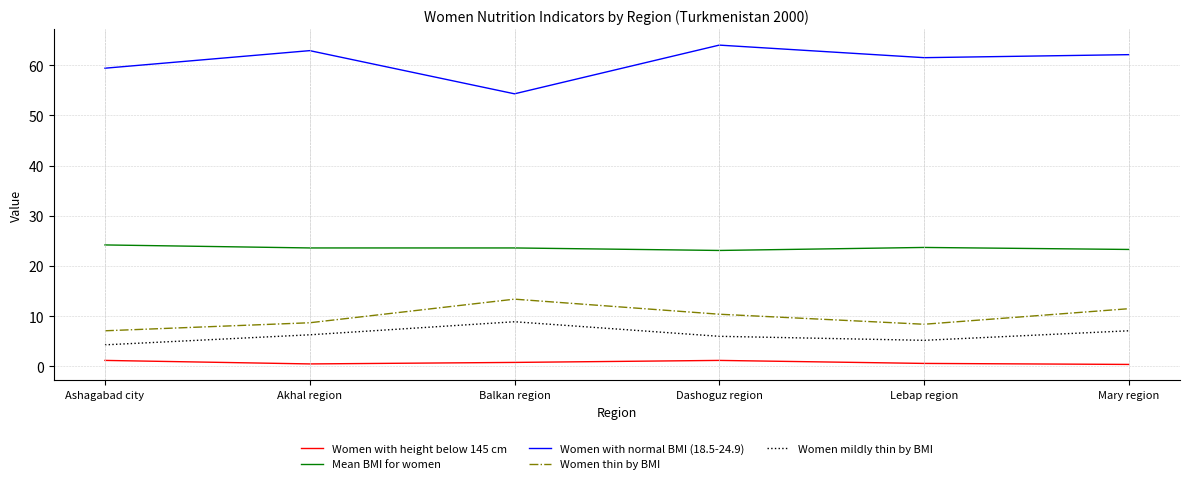

Between Ashagabad city and Mary region, which series saw the biggest shift?

Women thin by BMI